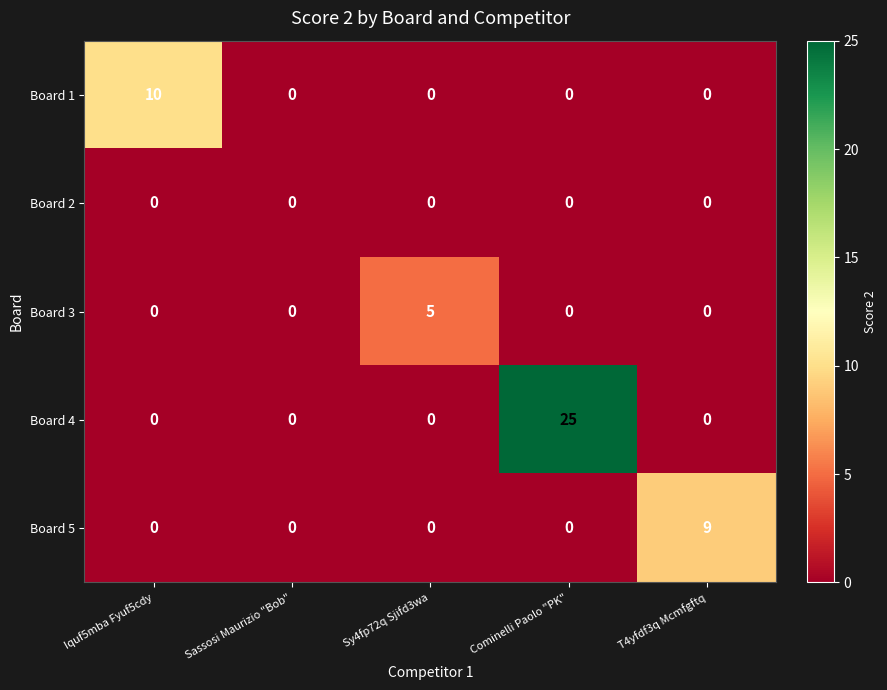

Which series has the largest range (max minus min)?

Board 4